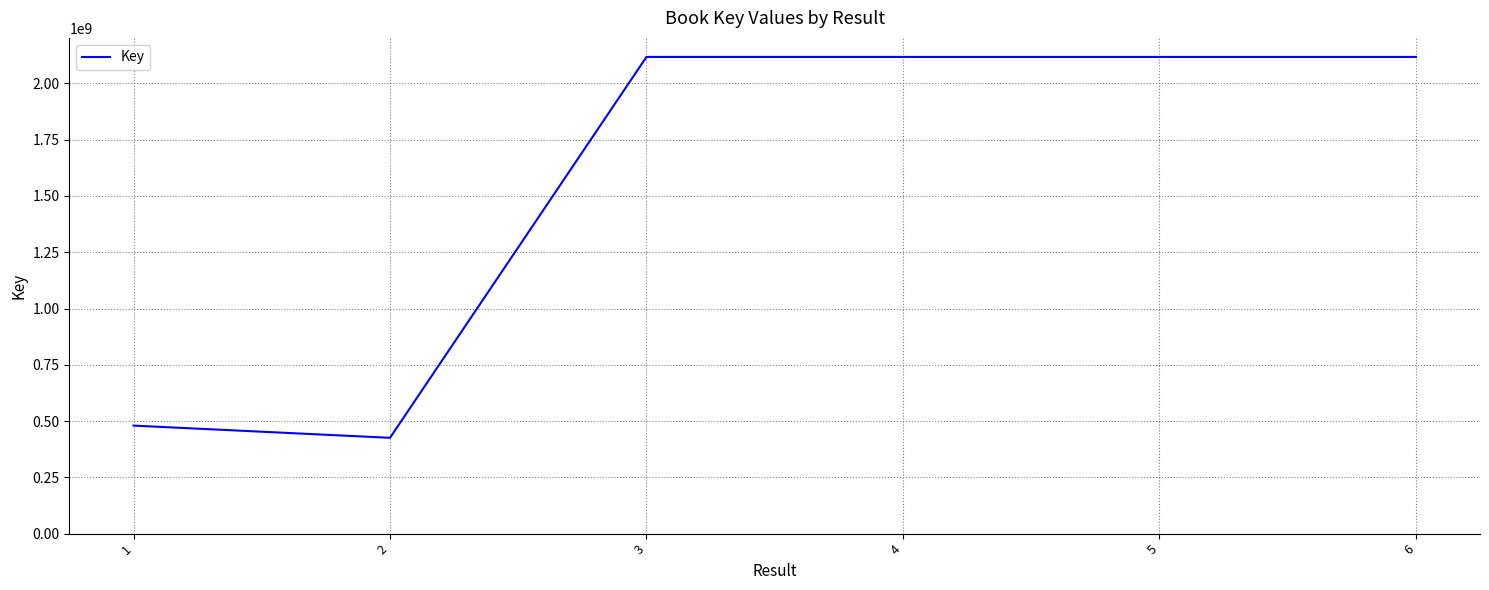

How many lines are shown in the chart?

1